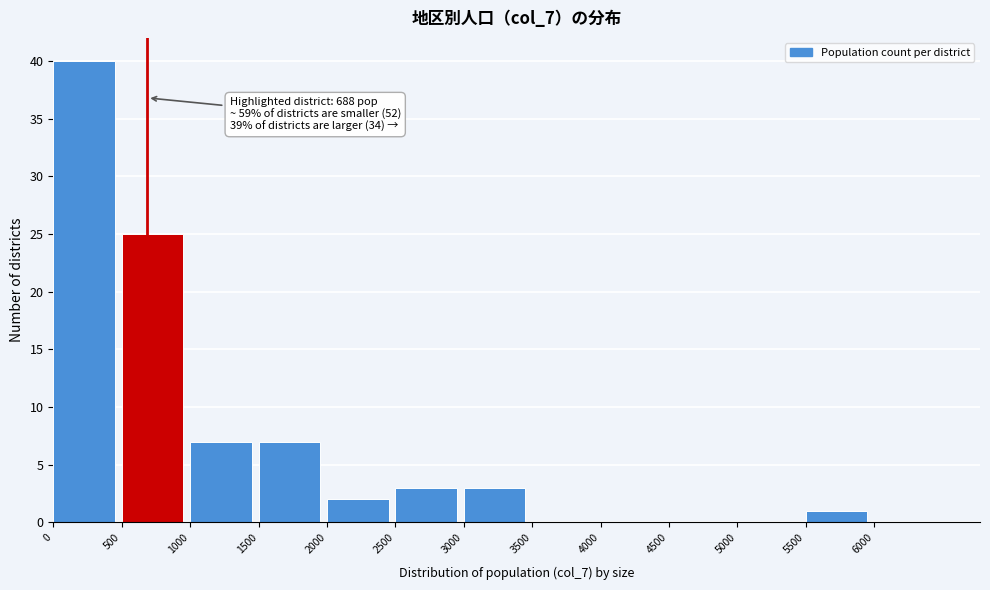

Over which range of the x-axis is the bar tallest?

0 to 500